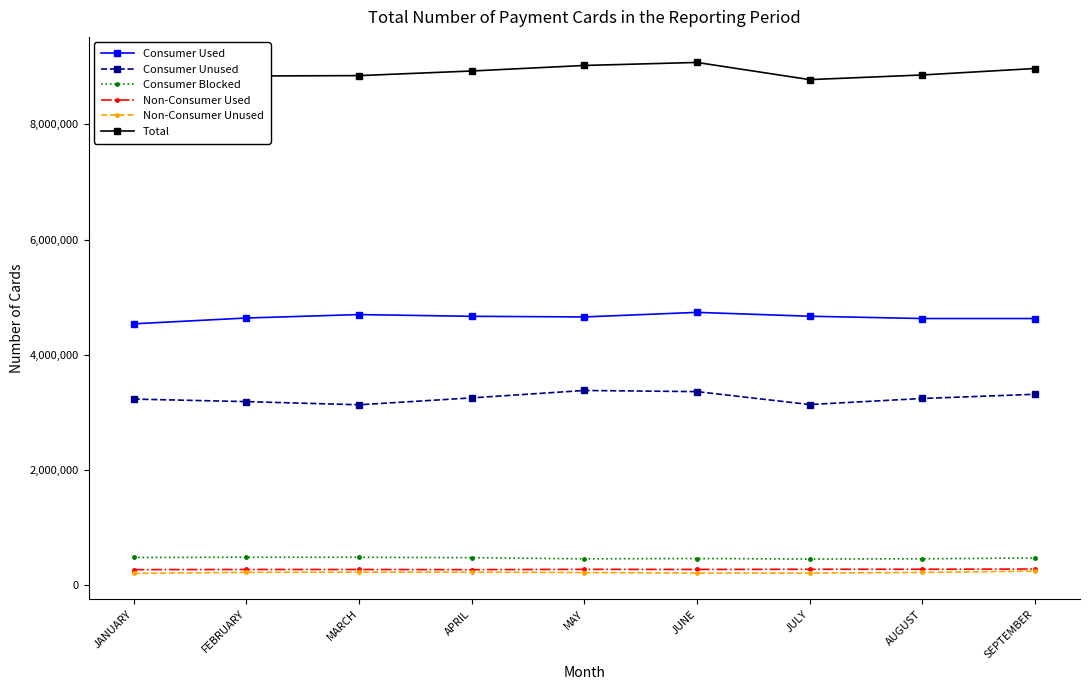

What is the lowest value of the Consumer Used series?

4538650